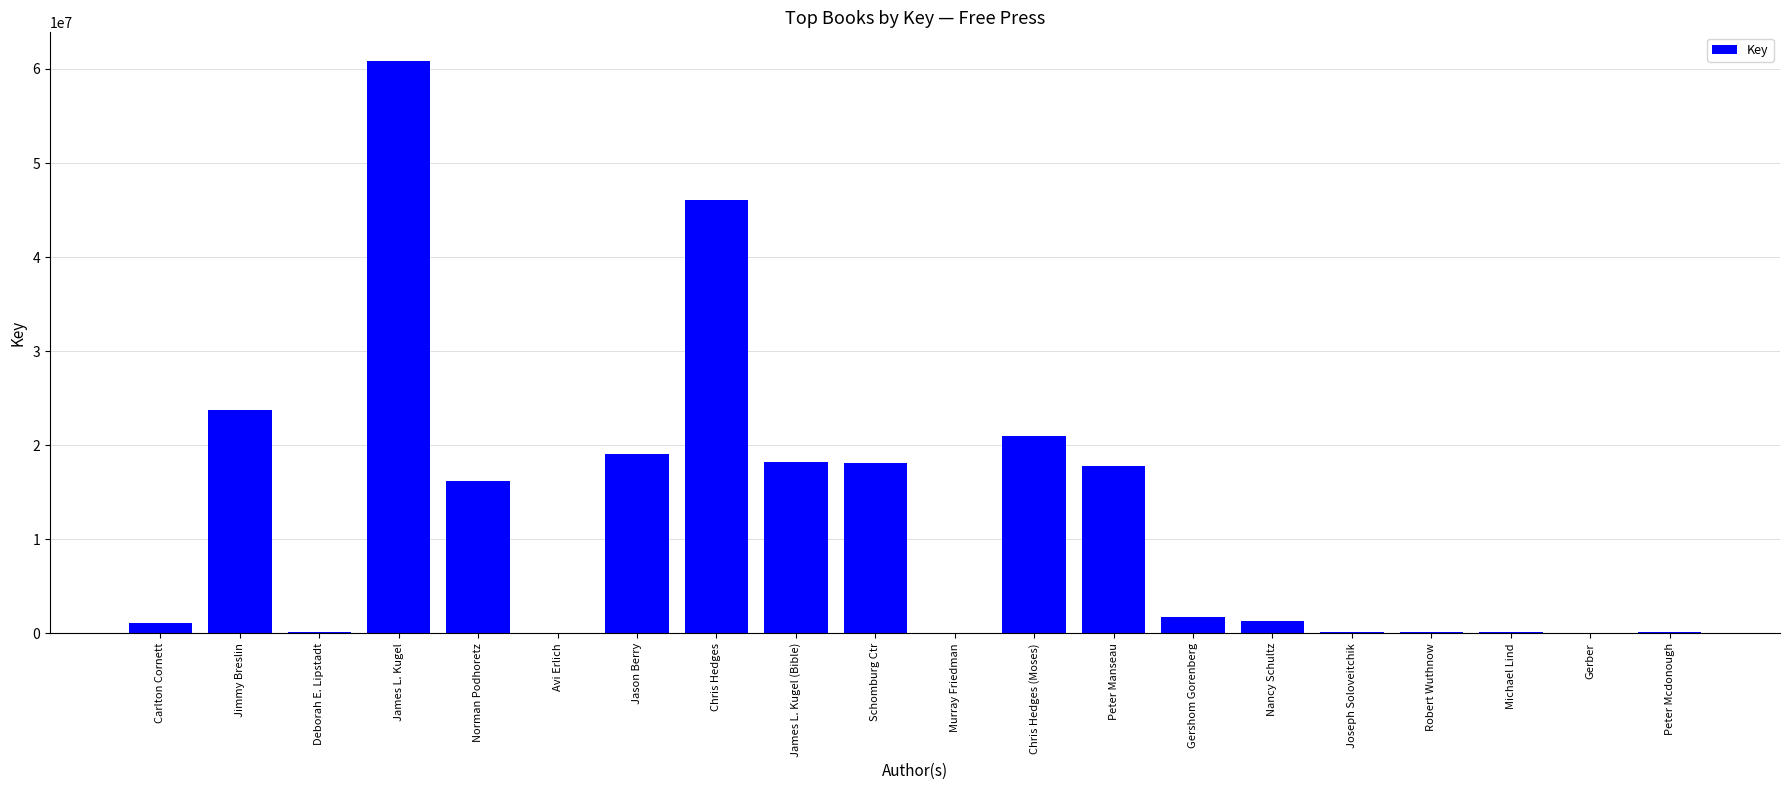

Are the bars horizontal?

No